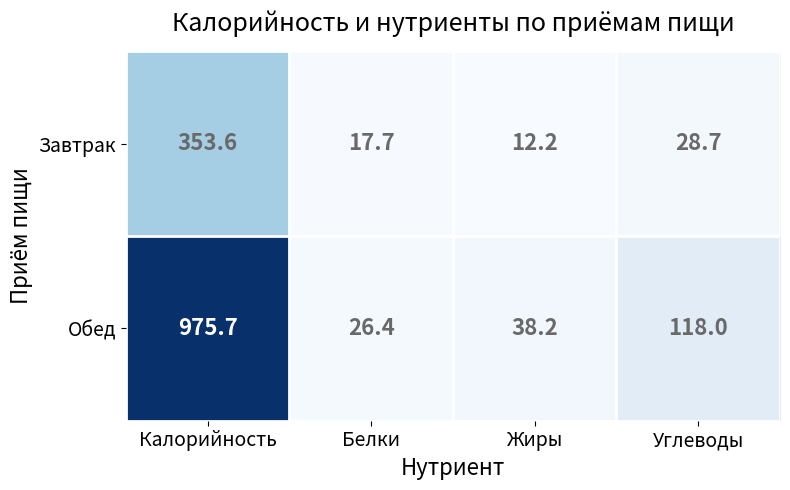

What is the total value across all series at Белки?

44.1